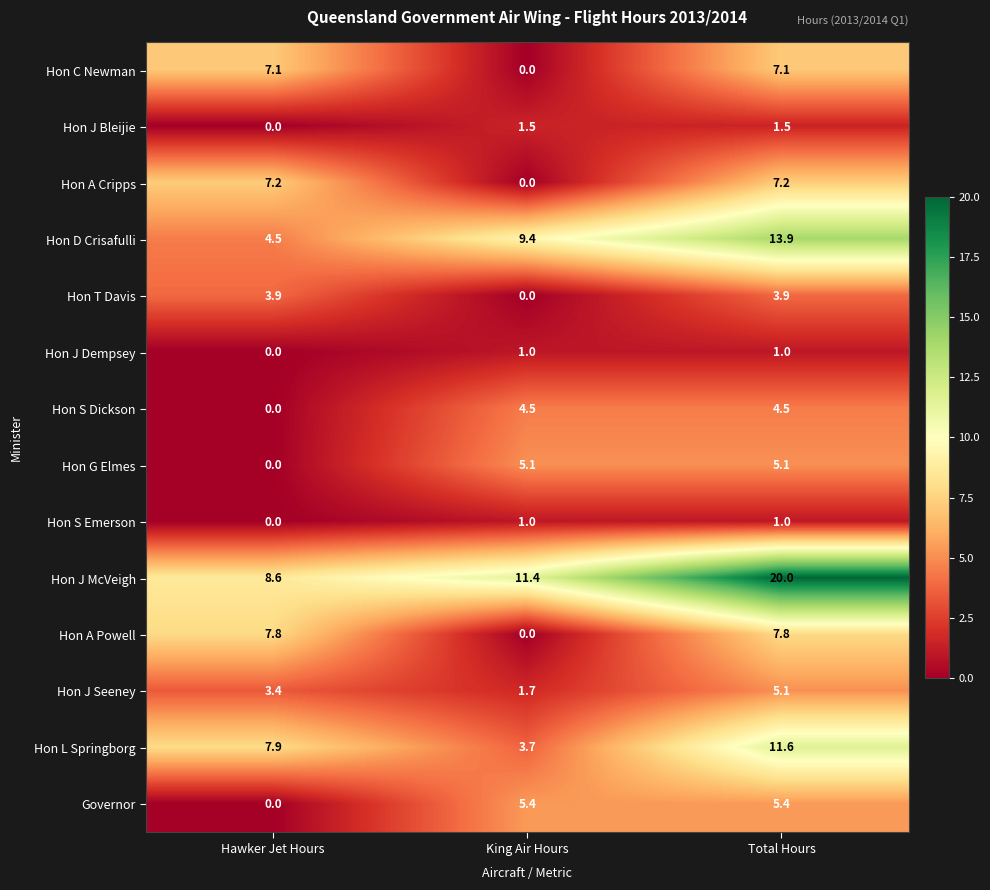

The Hon J McVeigh series shows 9.1 at Total Hours. True or false?

False